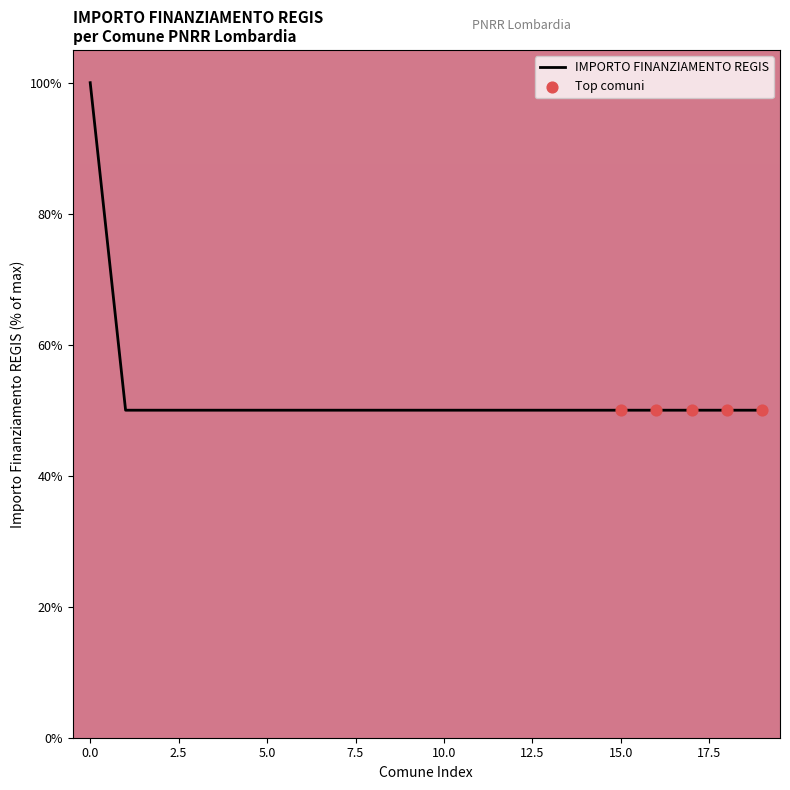

What is the greatest value displayed?

100